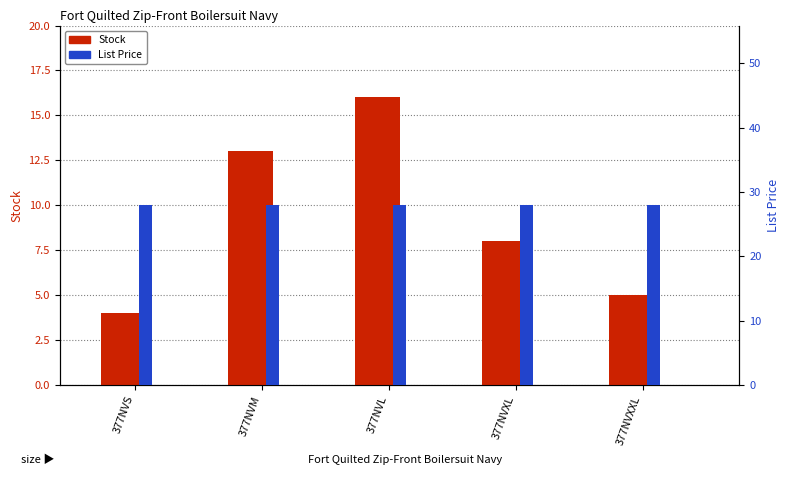

At which category is the sum across all series the highest?

377NVL